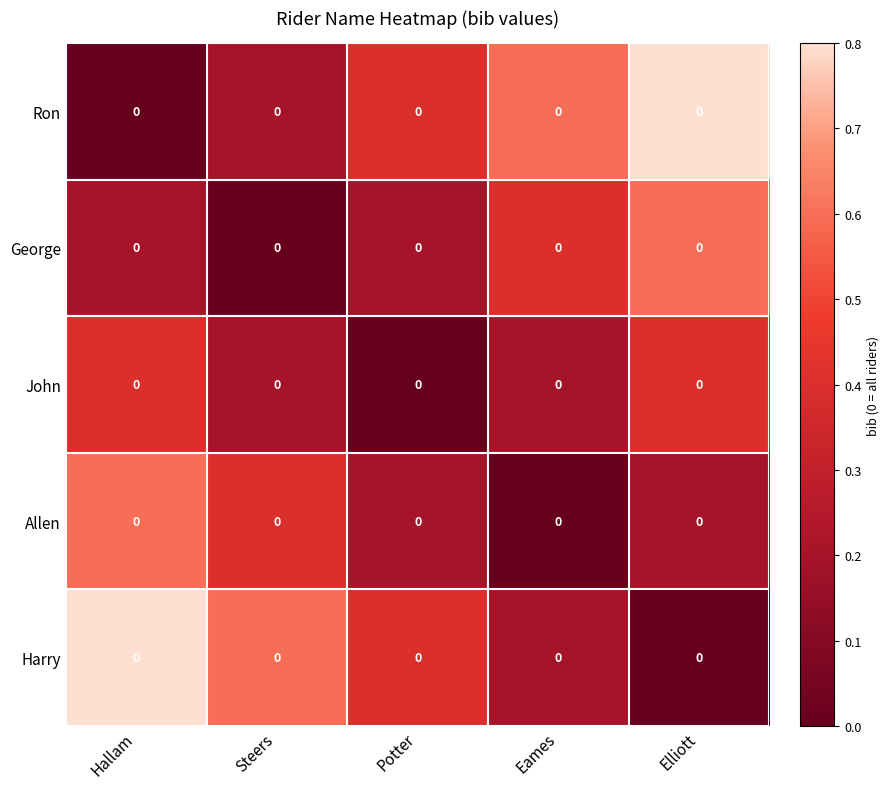

What is the sum of the John values at Hallam and Potter?

0.4